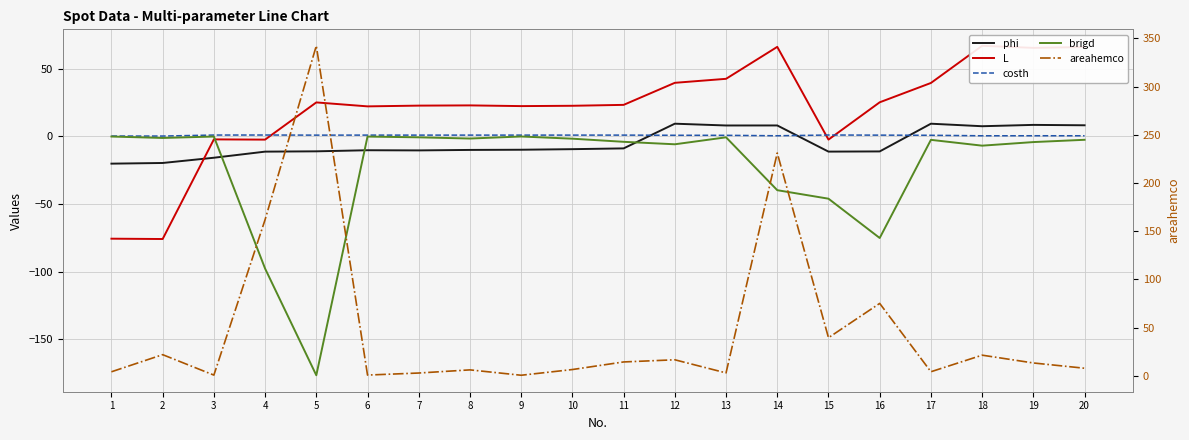

In brigd, how many points are lower than both neighbors (excluding endpoints)?

6